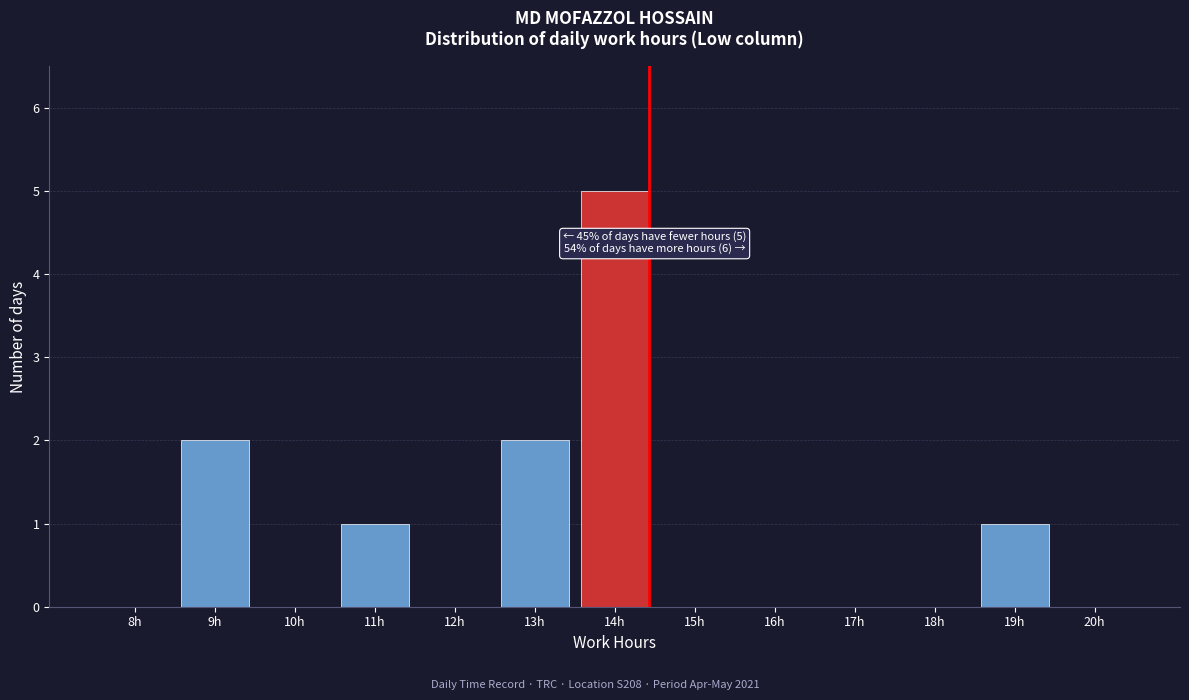

Reading left to right, transcribe all the data shown in this chart.

8h=0	9h=2	10h=0	11h=1	12h=0	13h=2	14h=5	15h=0	16h=0	17h=0	18h=0	19h=1	20h=0